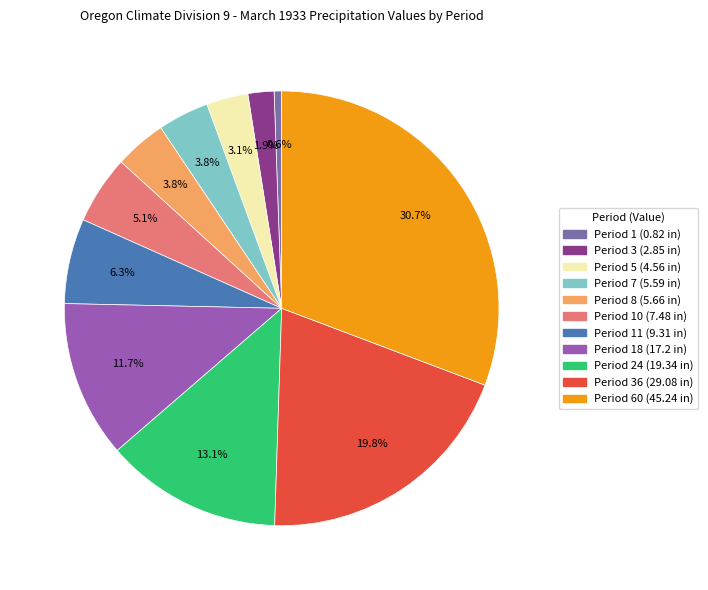

Does any single category account for the majority?

No